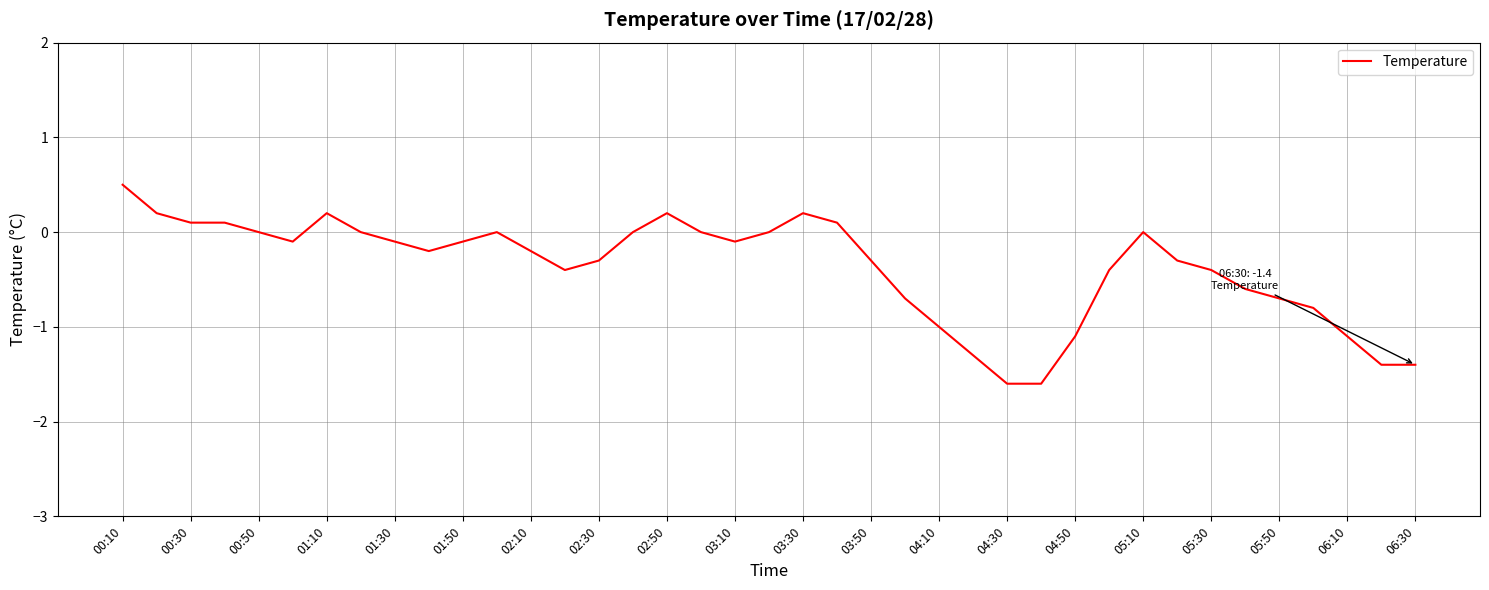

What is the maximum value shown in the chart?

0.5